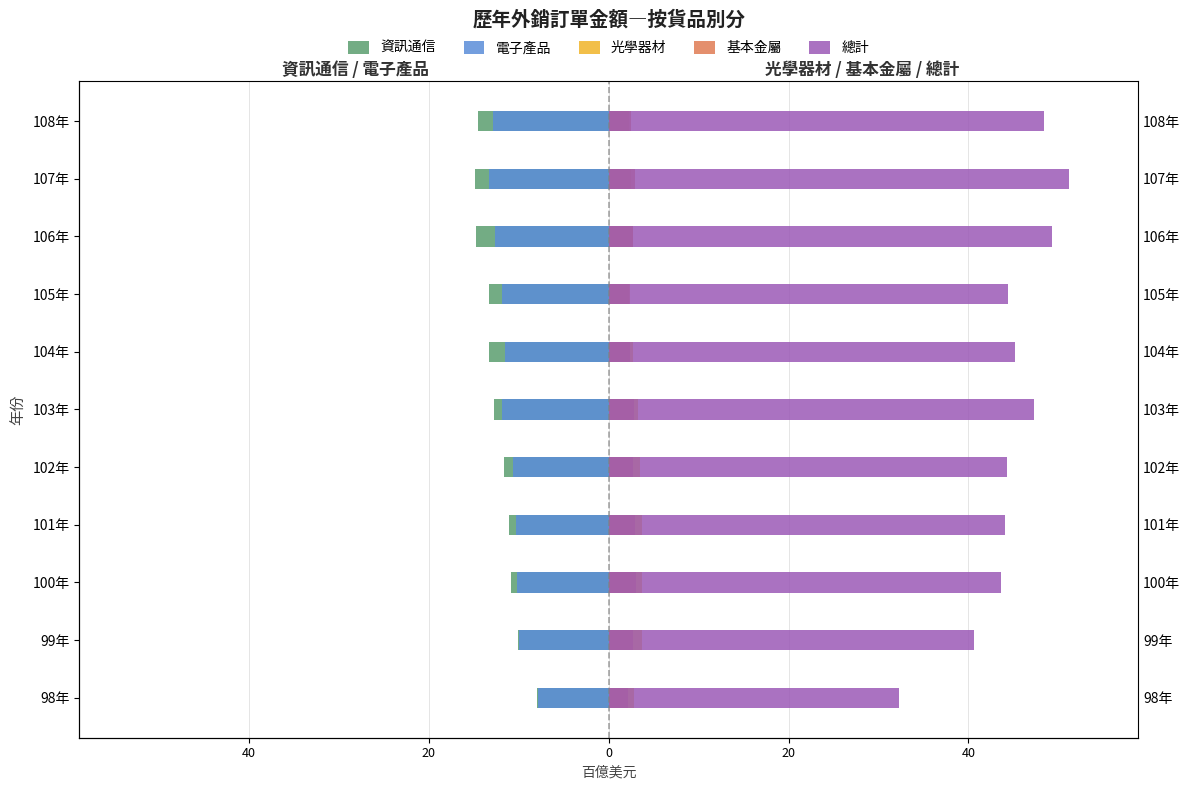

What is the difference between the maximum and second lowest values in the 光學器材 series?

1.4